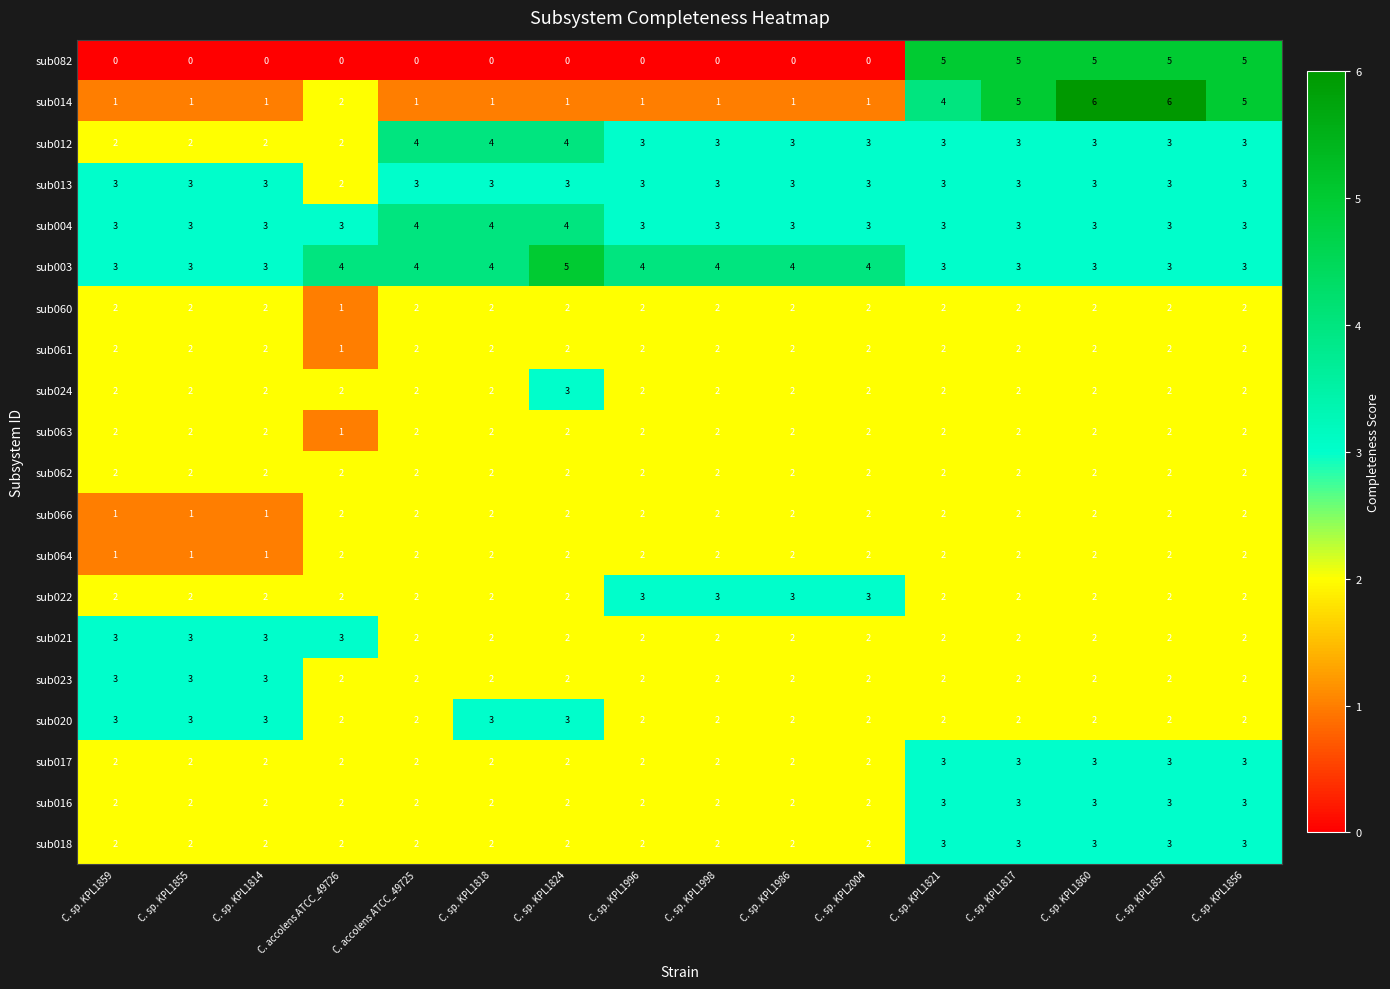

Is the value of sub066 at C. sp. KPL1818 greater than the value of sub014 at C. sp. KPL1856?

No